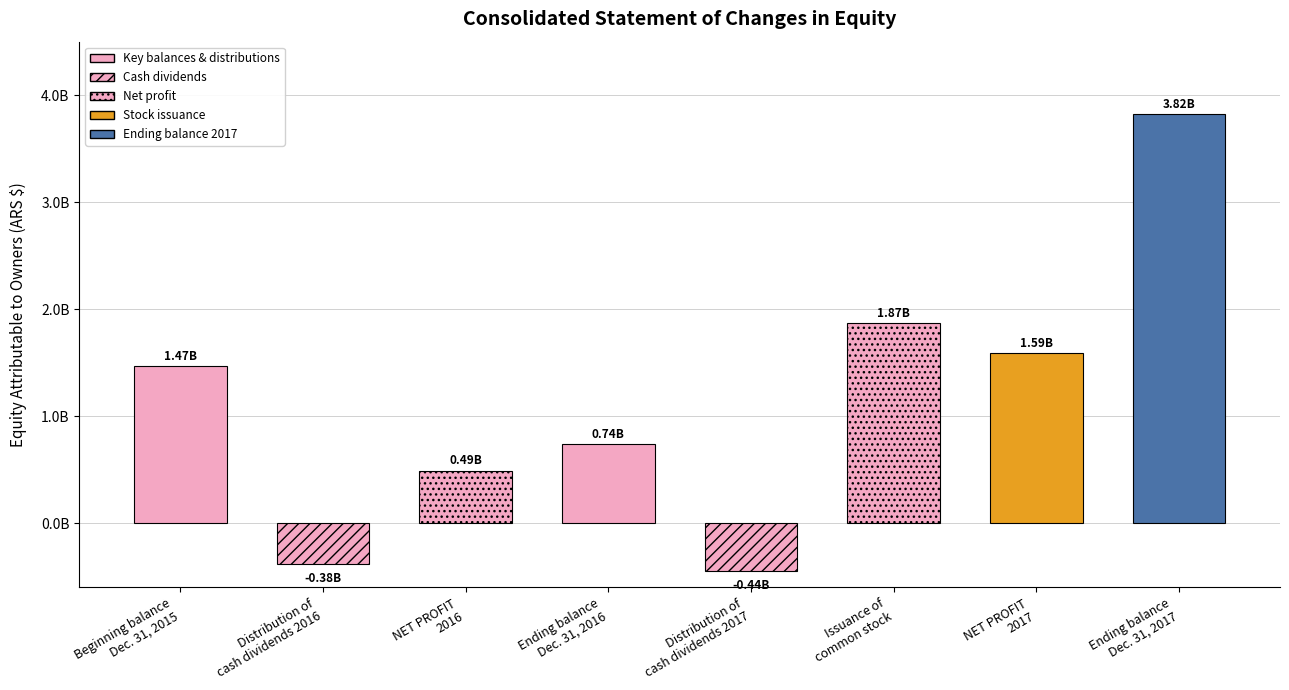

At which category does the chart reach its peak across all series?

Ending balance
Dec. 31, 2017